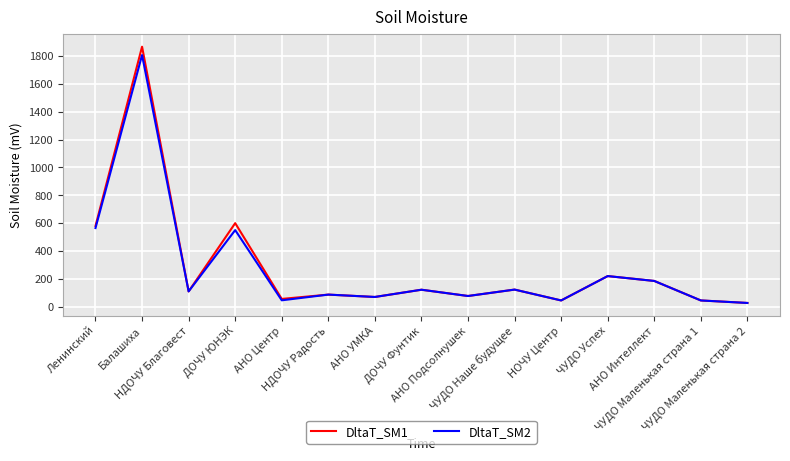

Count the number of categories in the chart.

15